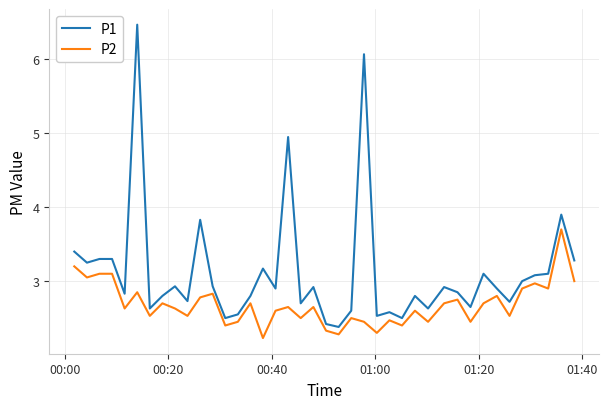

Rank the series by their maximum value, from lowest to highest.

P2, P1